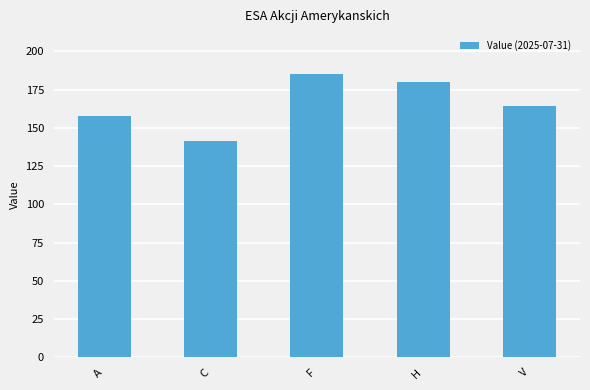

What is the value of the 2nd bar from the left?

141.2